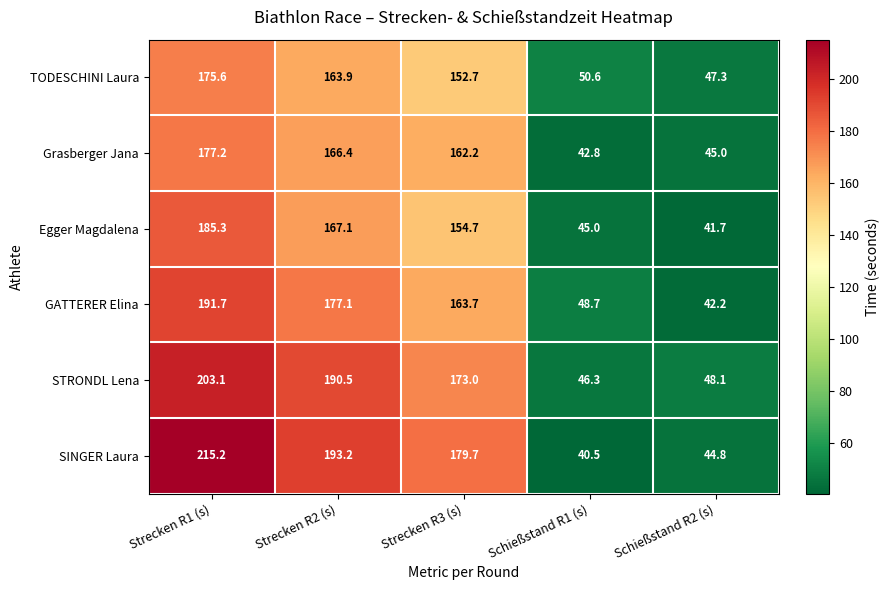

True or false: SINGER Laura has a value of 44.8 at Schießstand R2 (s).

True